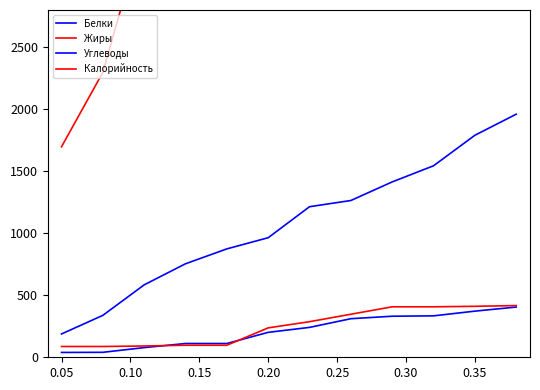

Is the value of Жиры at 0.35 greater than the value of Углеводы at 11?

No